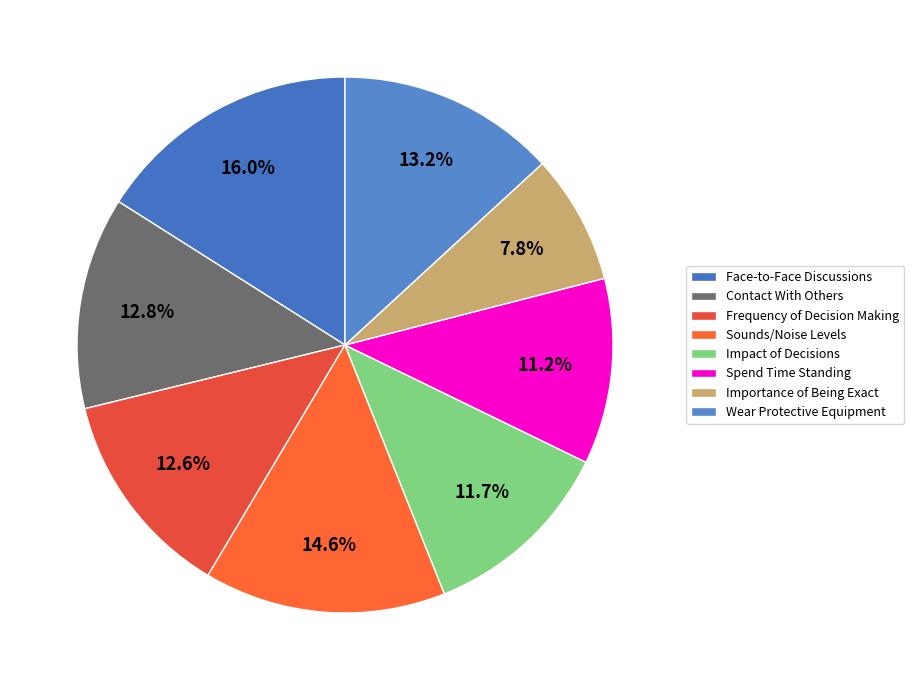

The Importance of Being Exact slice represents 8% of the pie. True or false?

True